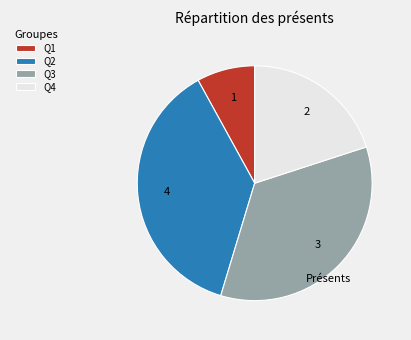

Does any single category account for the majority?

No